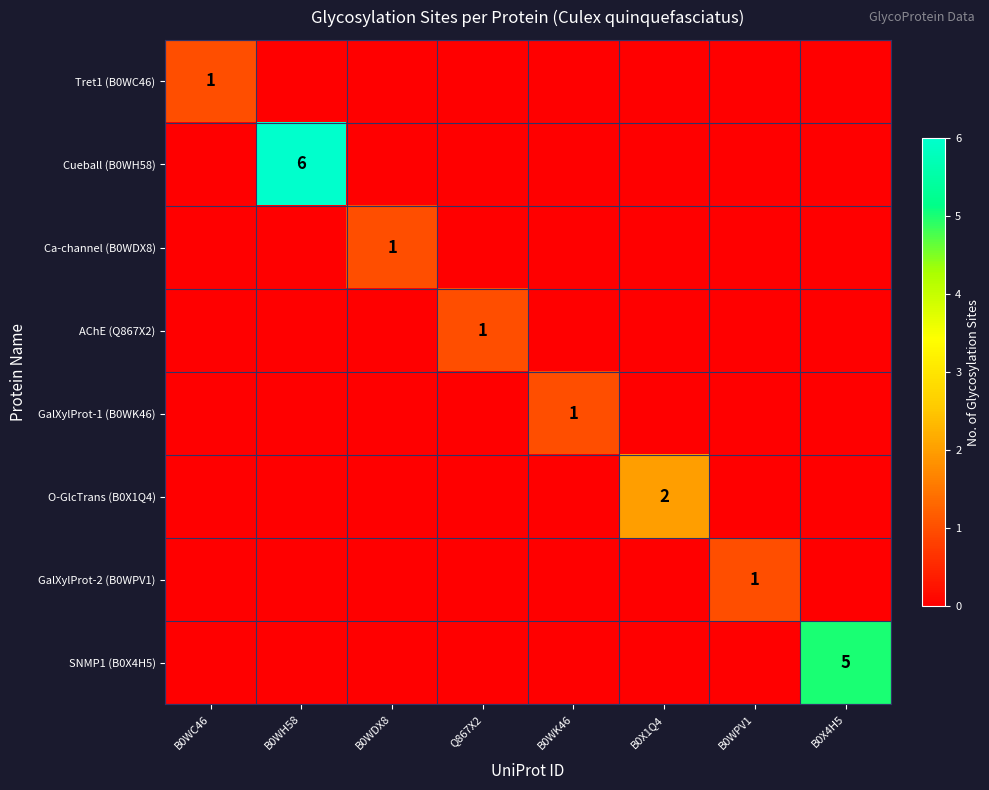

Is it true that Cueball (B0WH58) equals 3 at B0X1Q4?

False